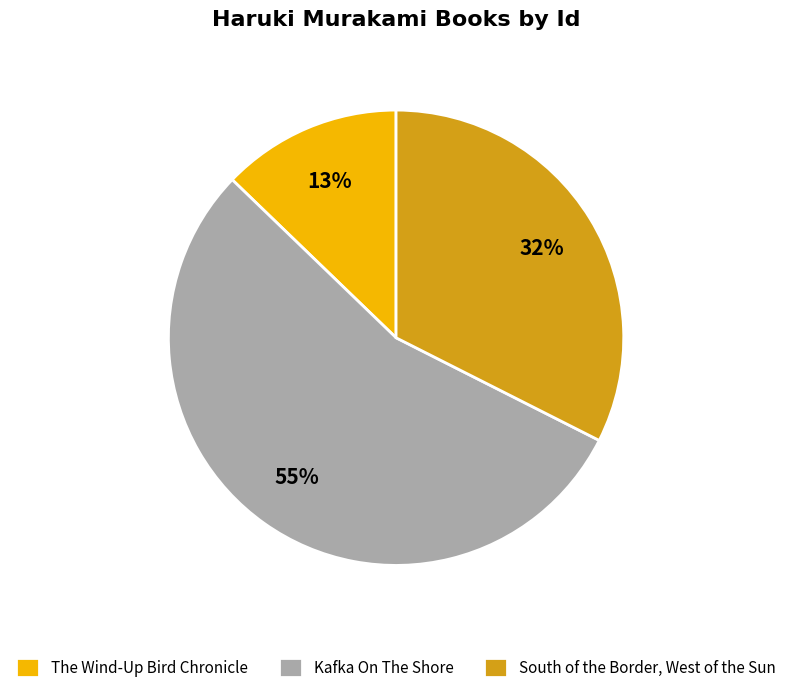

To the nearest percent, what is the difference between the largest and smallest slice percentages?

42%